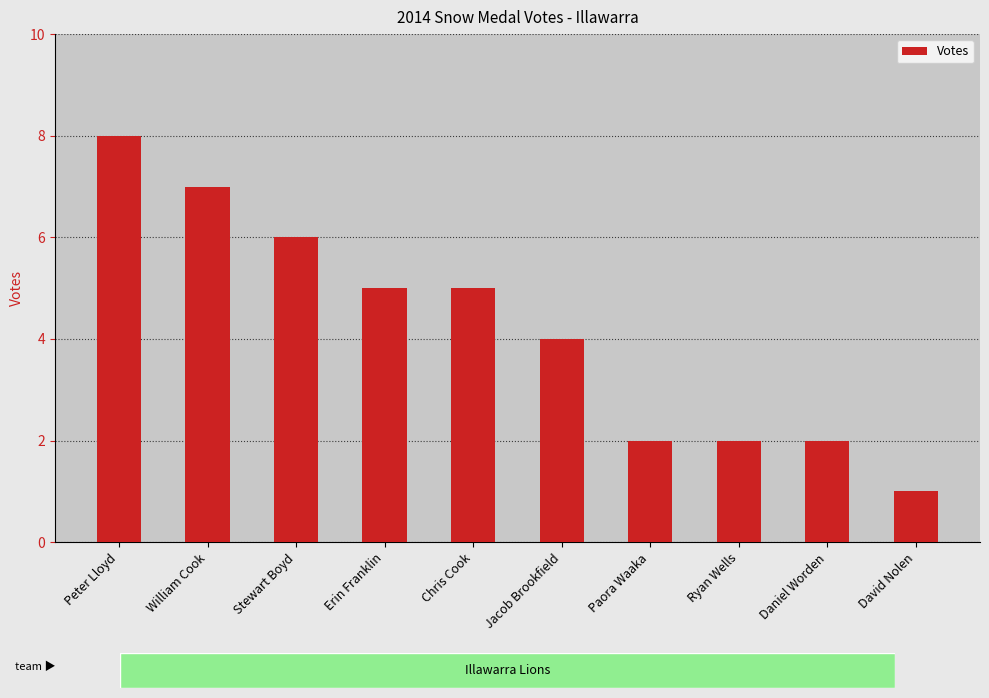

Reading right to left, list all the values displayed in this chart.

1	2	2	2	4	5	5	6	7	8